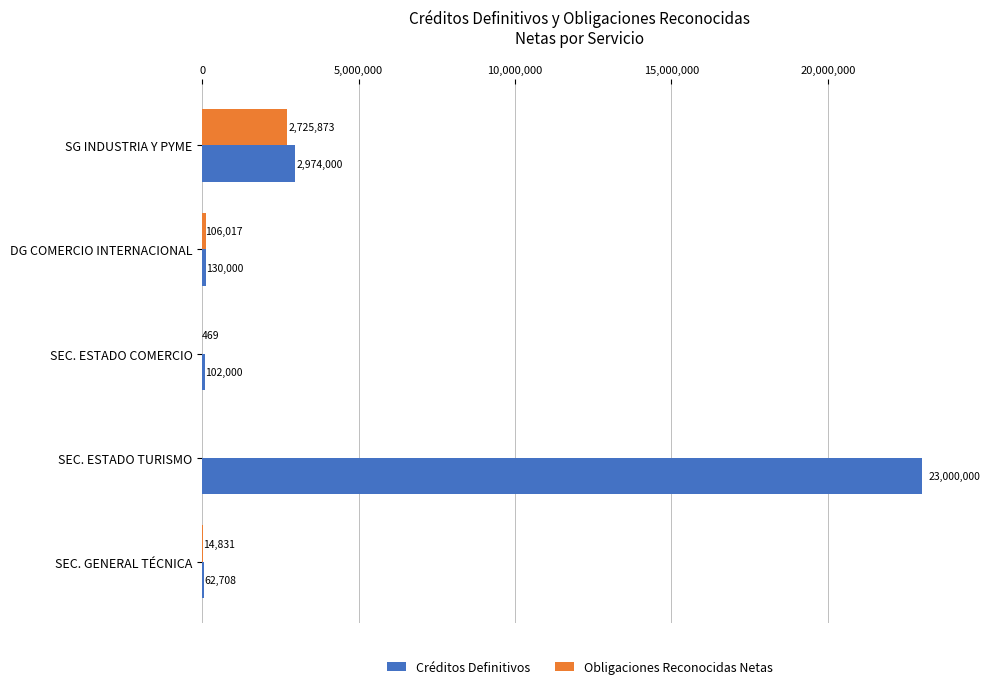

Which series has the widest spread of values?

Créditos Definitivos